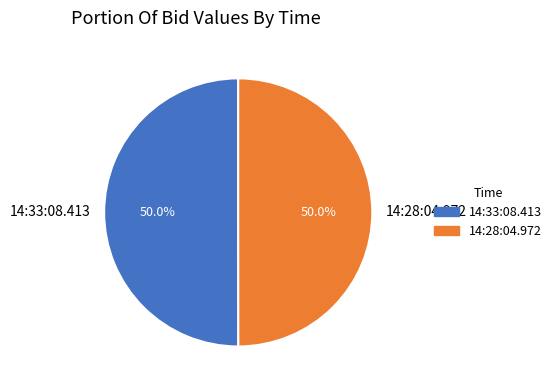

What percentage do 14:33:08.413 and 14:28:04.972 together represent?

100.0%